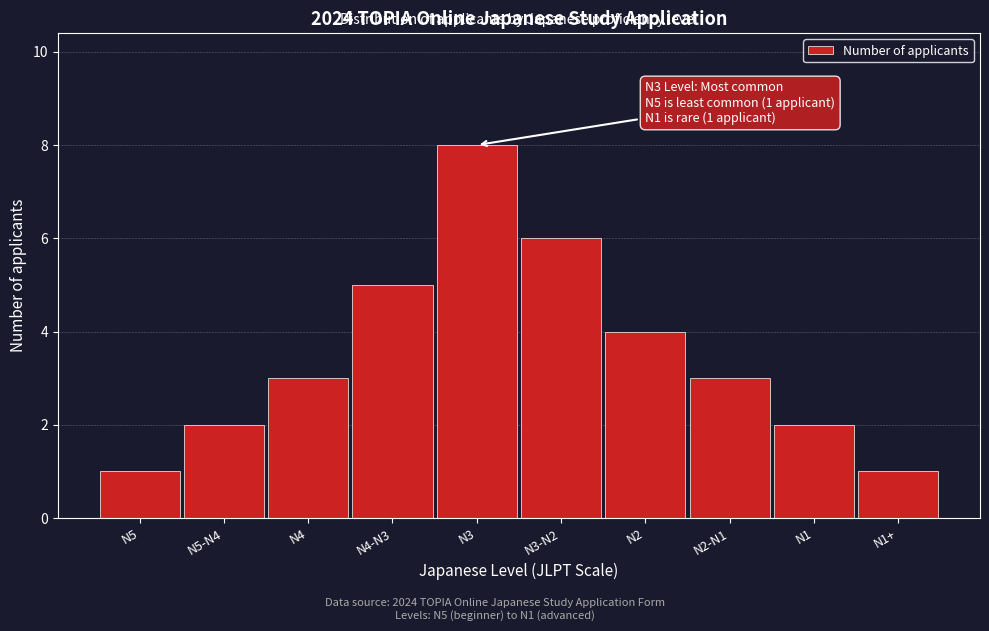

Reading left to right, extract all data points from this chart.

N5=1	N5-N4=2	N4=3	N4-N3=5	N3=8	N3-N2=6	N2=4	N2-N1=3	N1=2	N1+=1